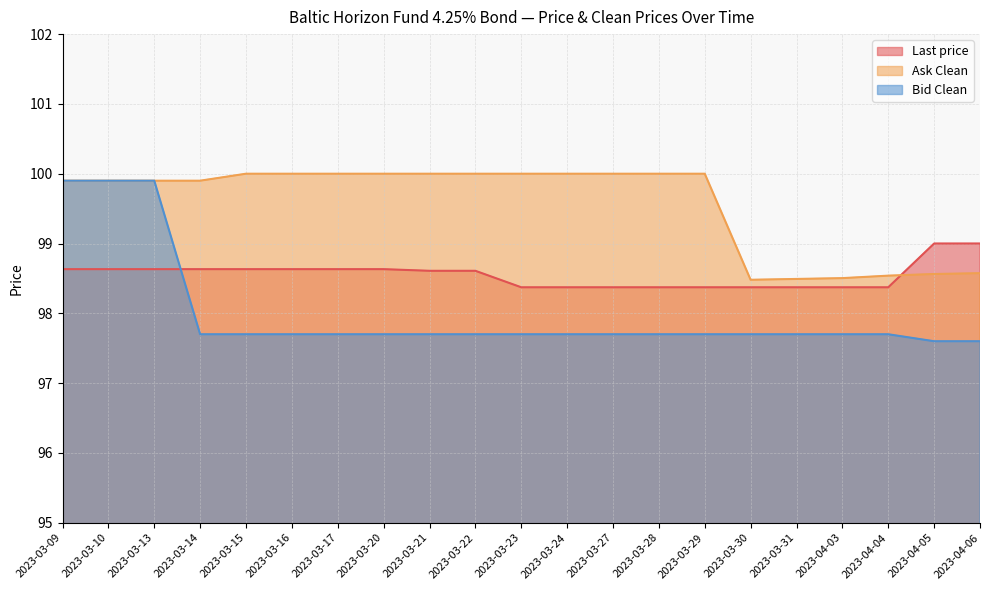

The value of Bid Clean at 2023-04-03 is 38.7. True or false?

False